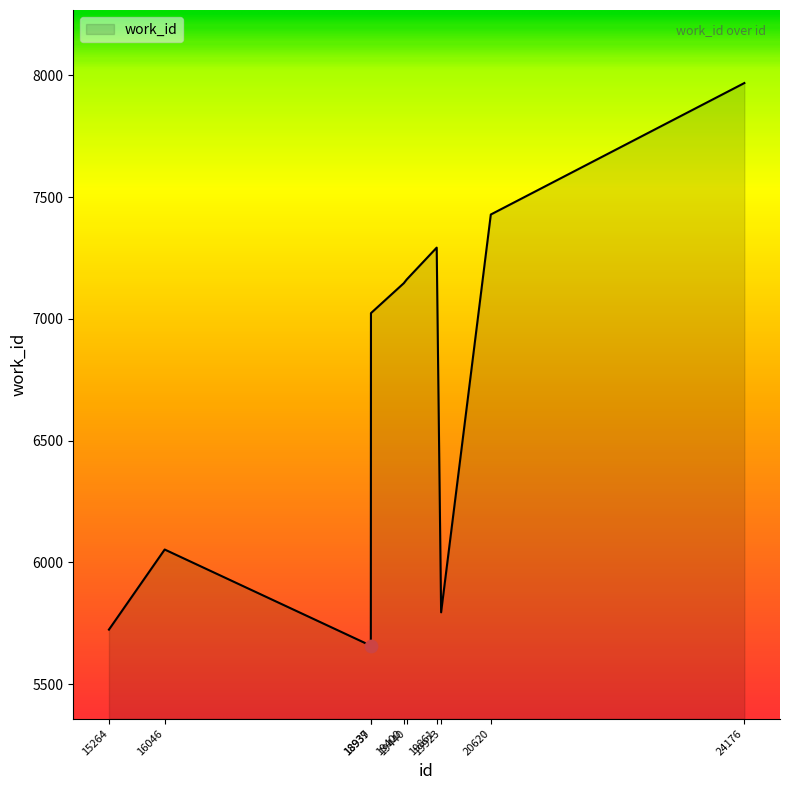

Which has a higher value, 18937 or 19400?

19400